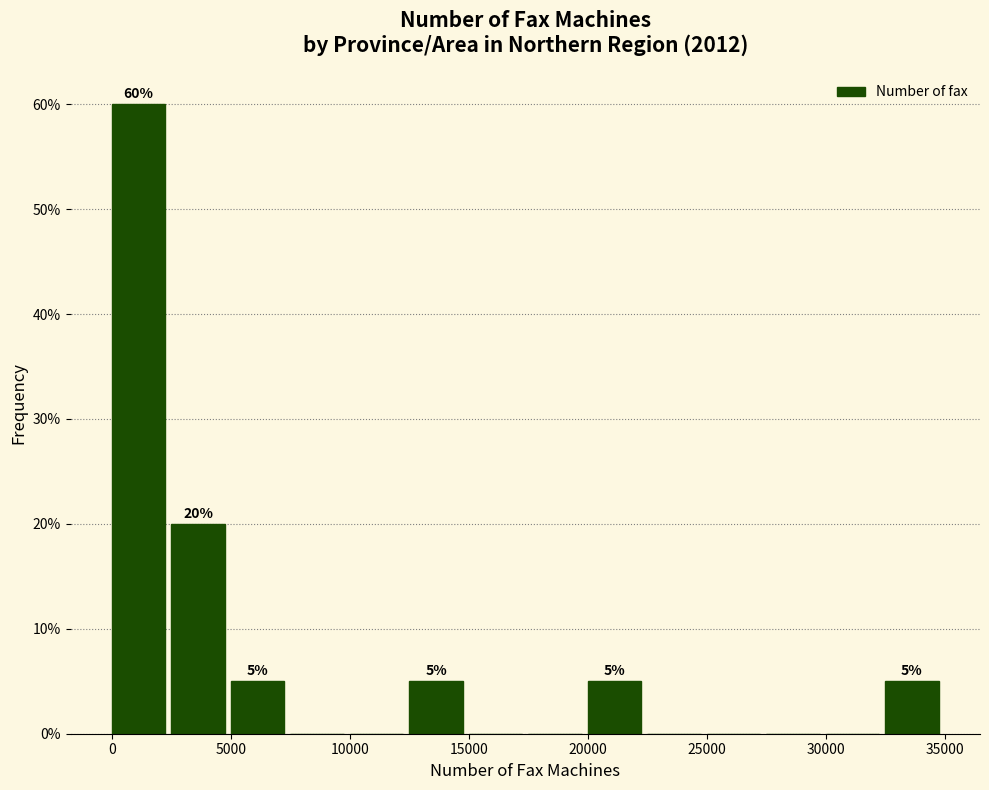

Over which range of the x-axis is the bar tallest?

0 to 2500